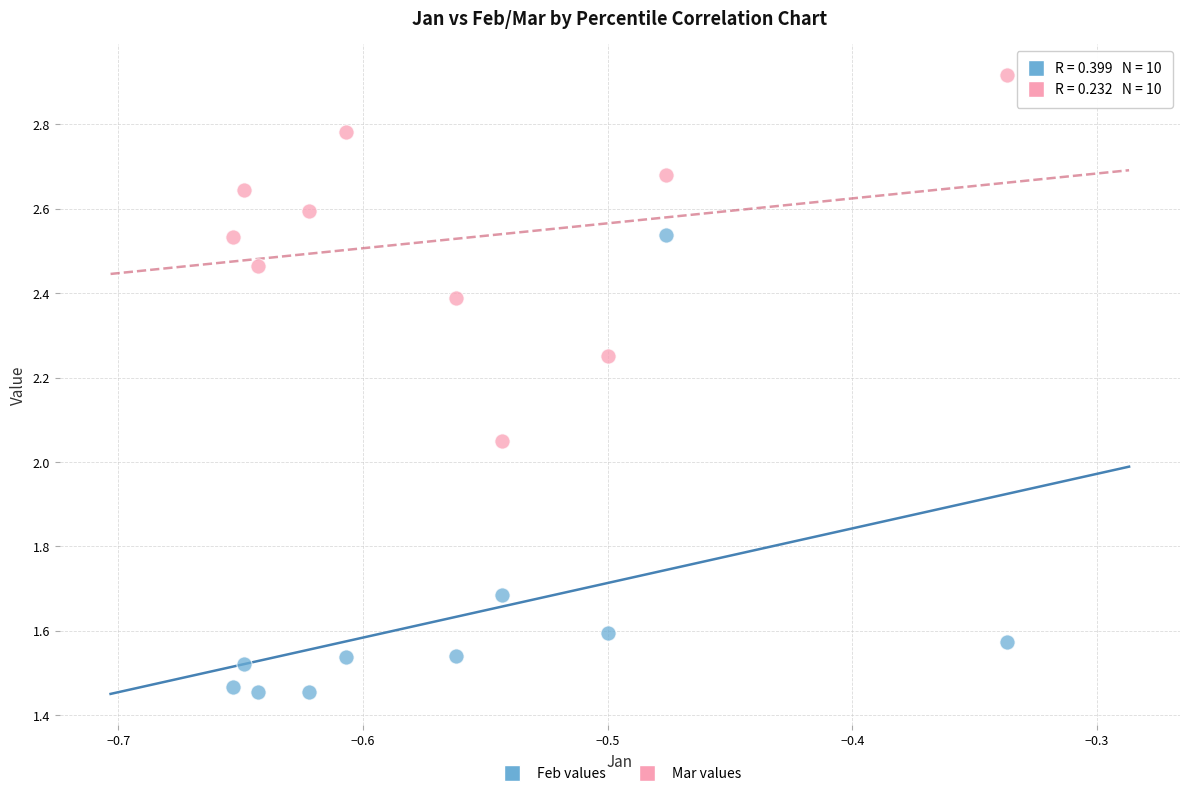

Which series reaches the minimum Y coordinate?

Feb values